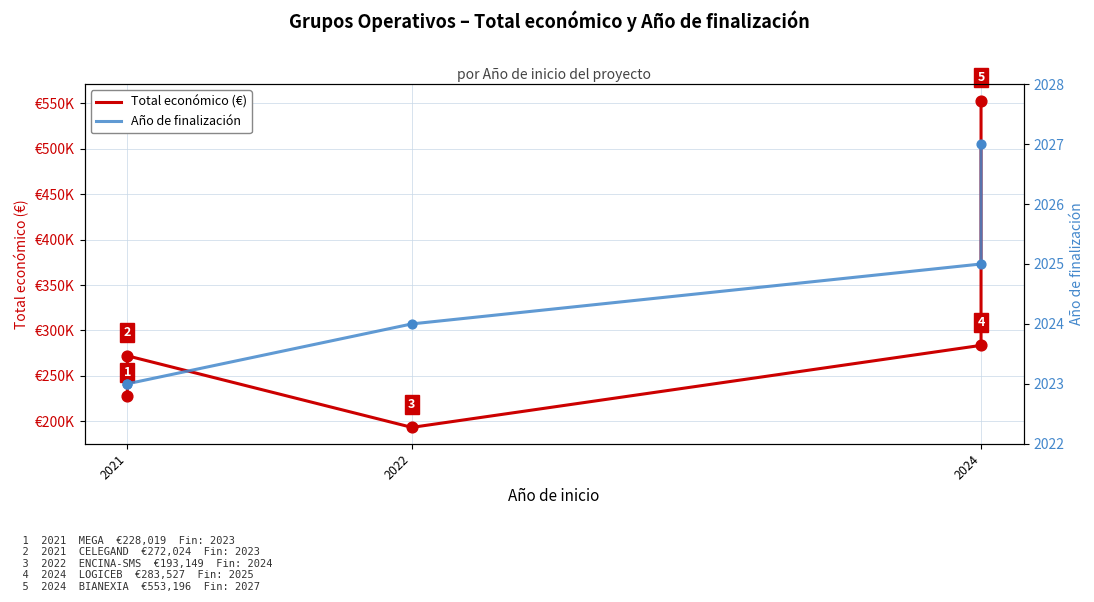

At how many categories does at least one series exceed 146906?

5